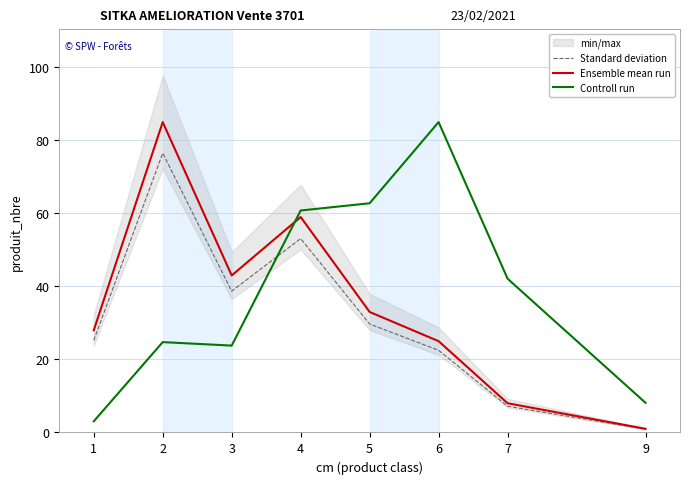

Reading right to left, what are all the values shown in this chart?

Standard deviation: 9=0.9	7=7.2	6=22.5	5=29.7	4=53.1	3=38.7	2=76.5	1=25.2
Ensemble mean run: 9=1.0	7=8.0	6=25.0	5=33.0	4=59.0	3=43.0	2=85.0	1=28.0
Controll run: 9=8.1	7=42.1	6=85.0	5=62.8	4=60.8	3=23.8	2=24.7	1=3.1